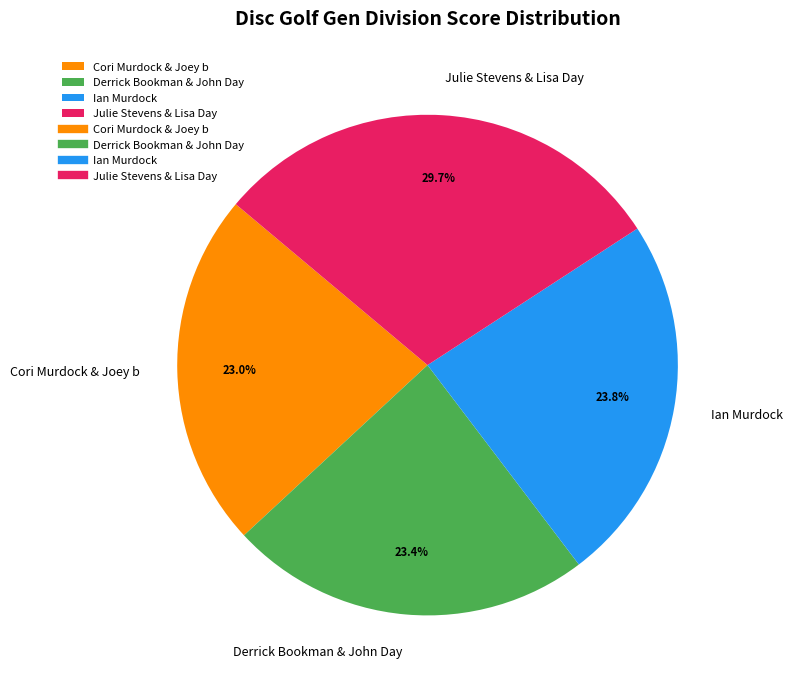

Which slice is the largest?

Julie Stevens & Lisa Day